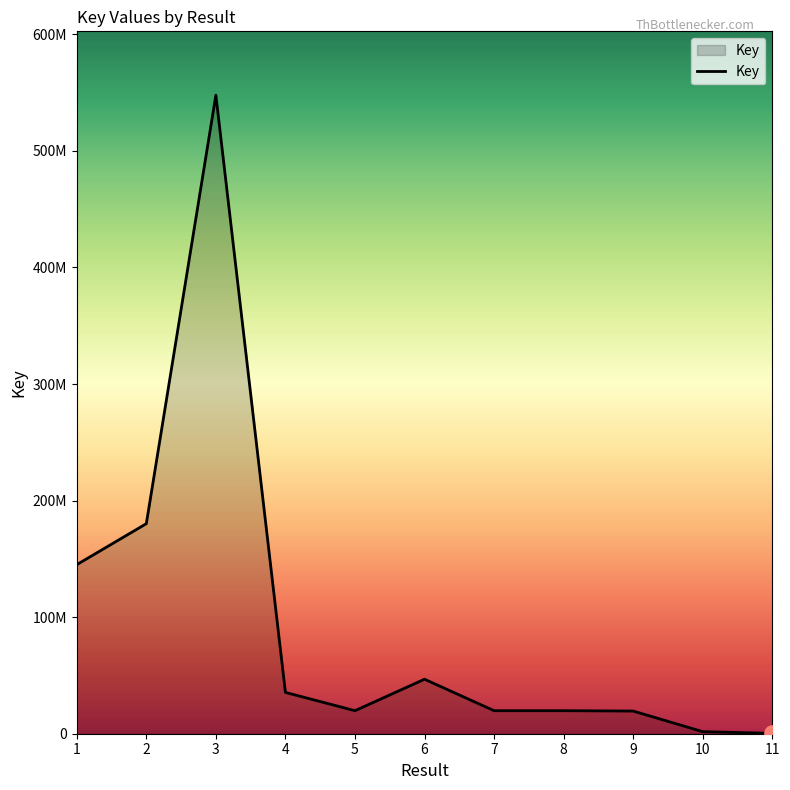

Approximately how many times larger is the value at 4 compared to 5?

1.8